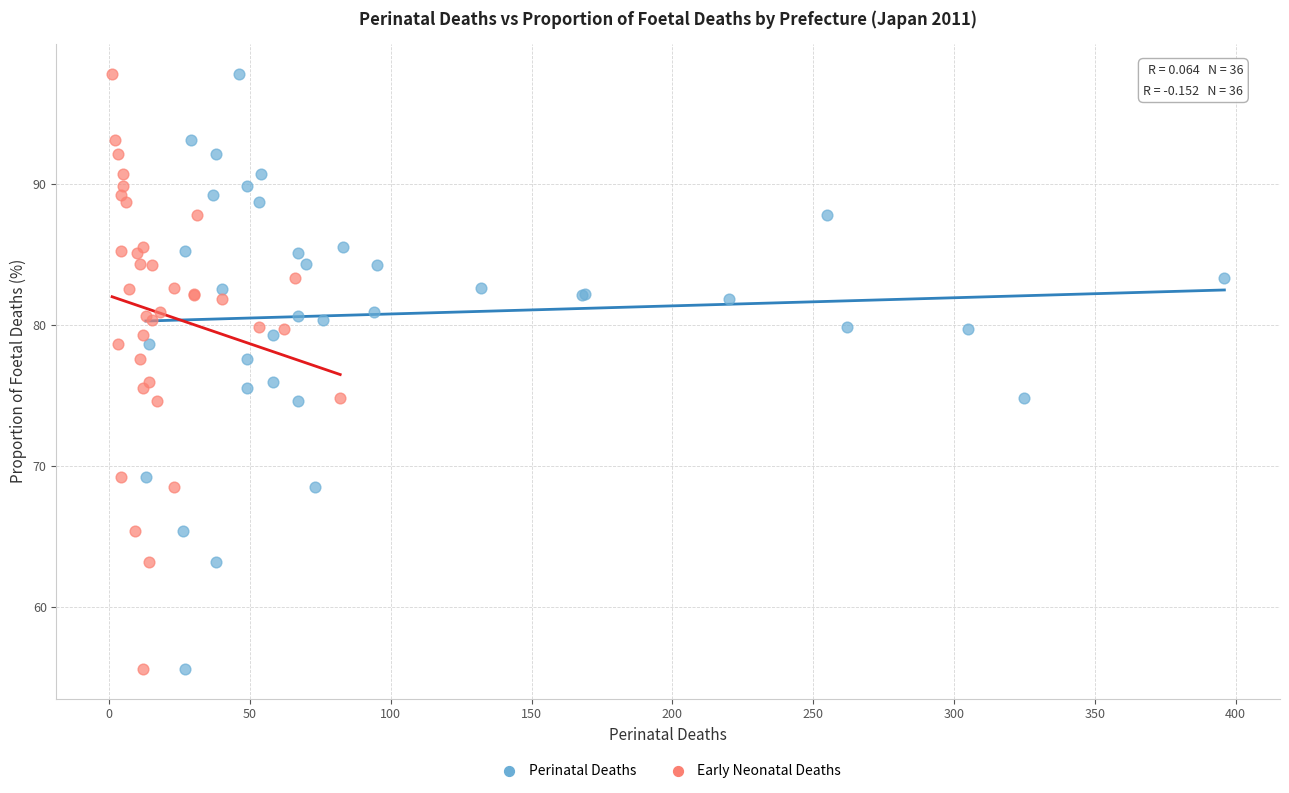

What are all the series names shown in the legend?

Perinatal Deaths, Early Neonatal Deaths